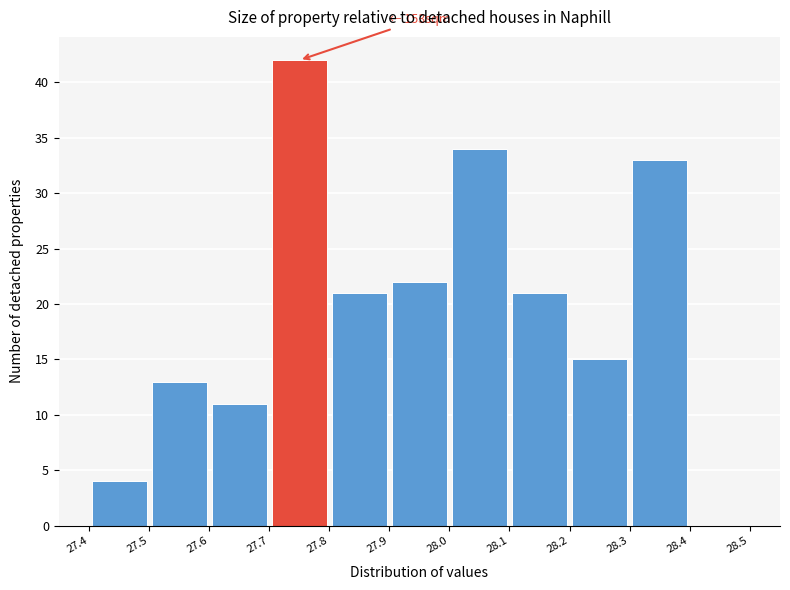

Over which range of the x-axis is the bar tallest?

27.7 to 27.8